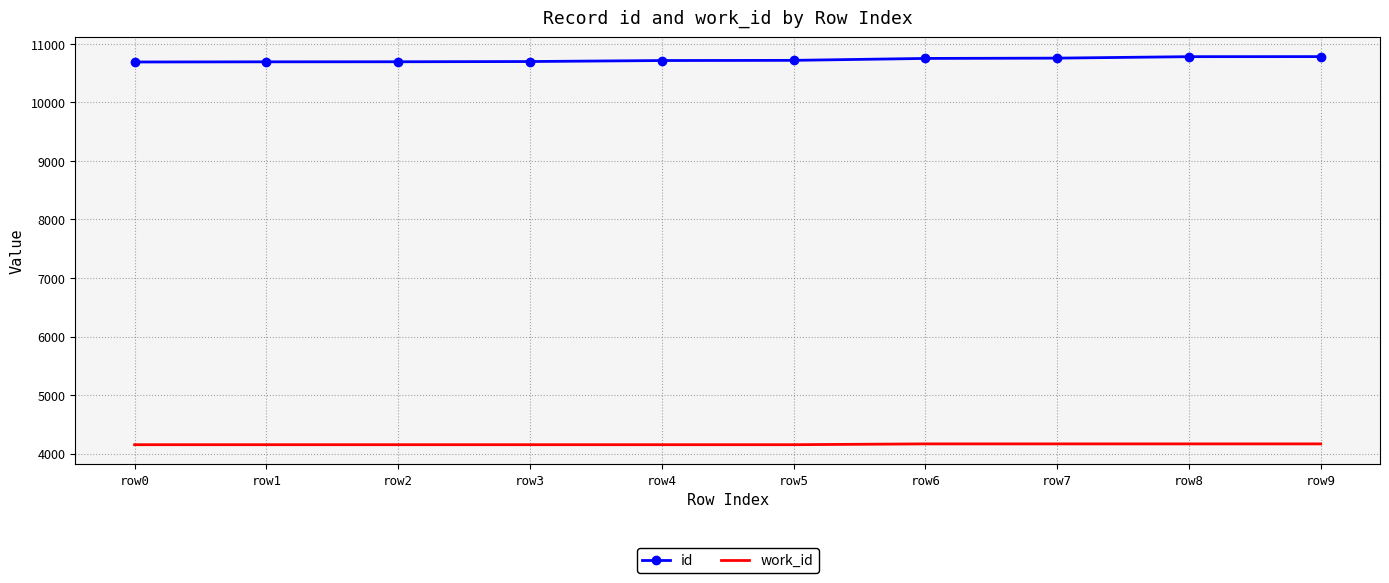

What is the difference between the highest and lowest values at row3?

6545